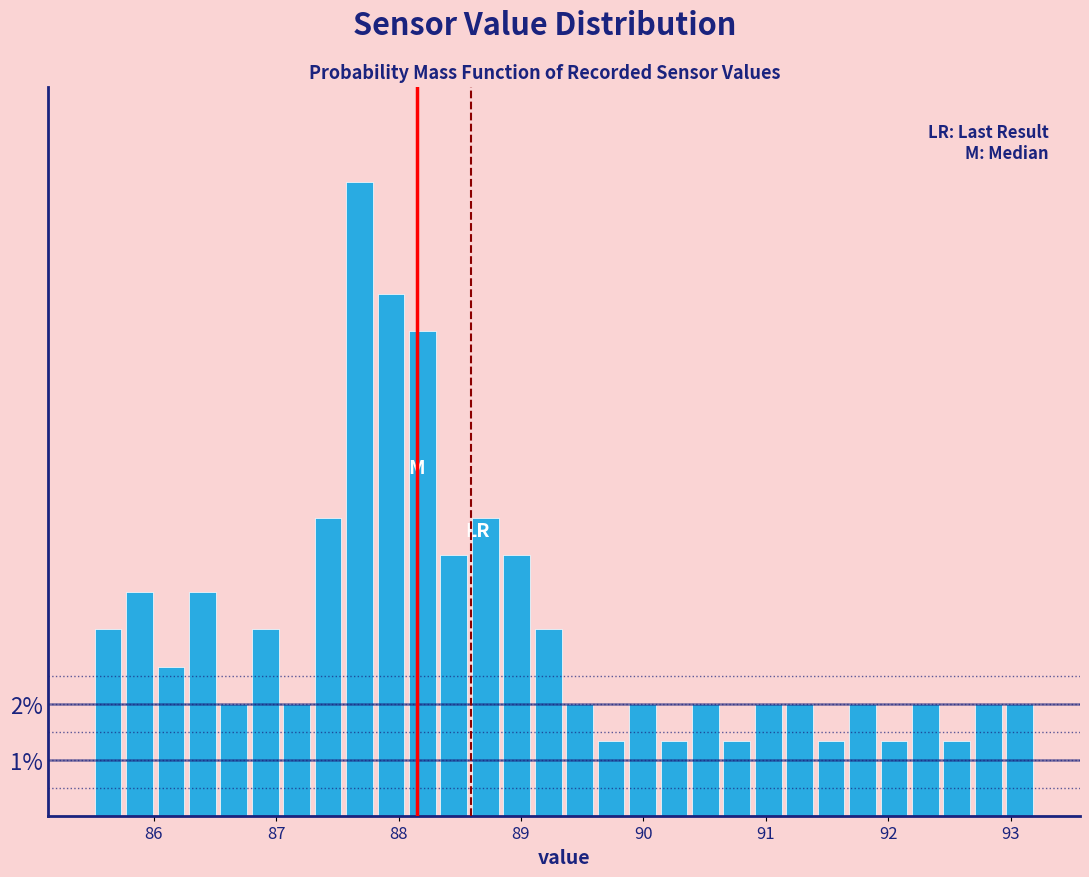

Around what value on the x-axis is the tallest bar? Give the approximate position of its centre, as read against the axis.

87.7